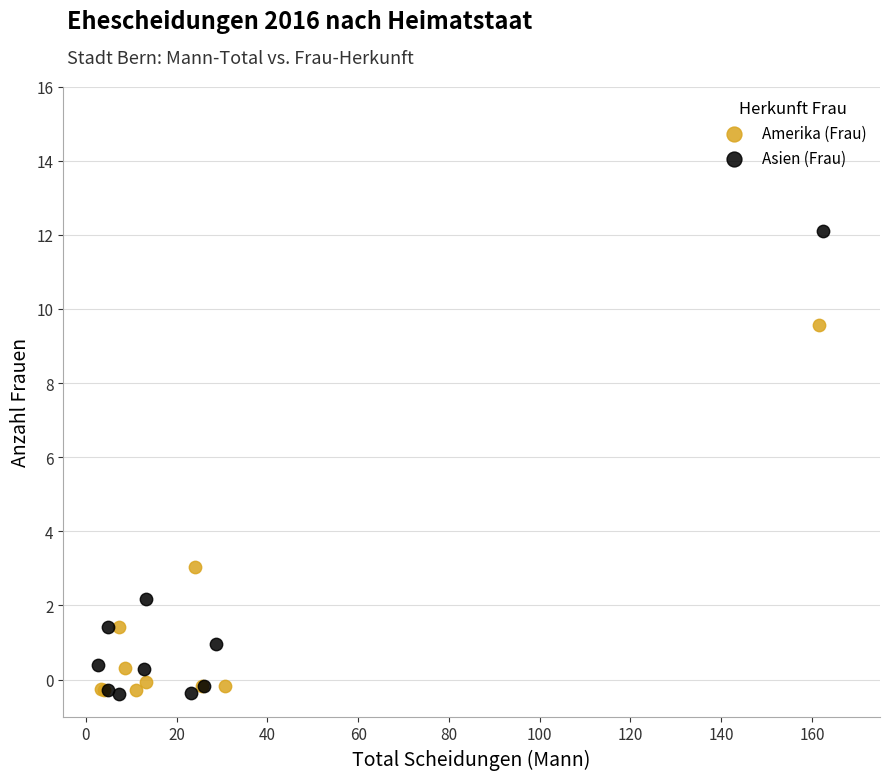

What are all the series names shown in the legend?

Amerika (Frau), Asien (Frau)